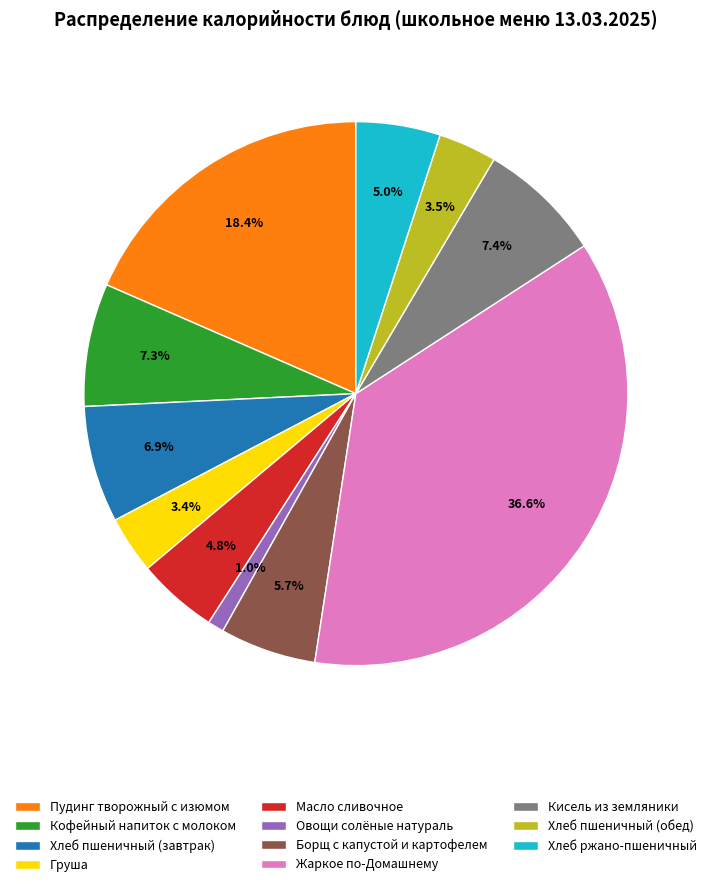

Is there a majority slice in this chart?

No